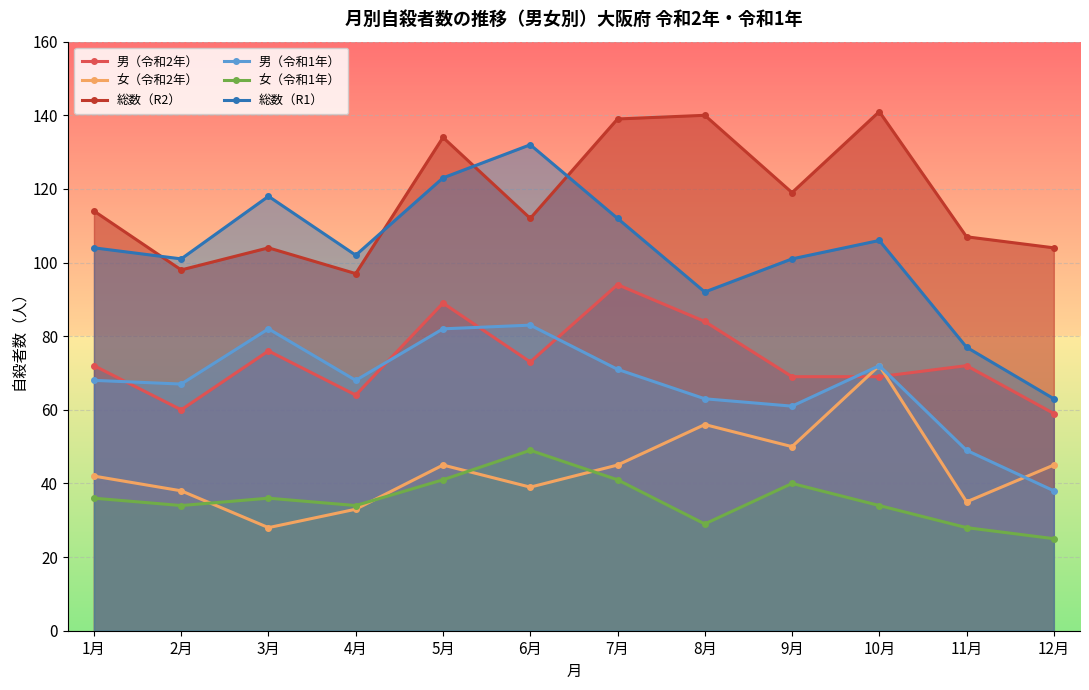

What is the label of the 12th point from the left?

12月